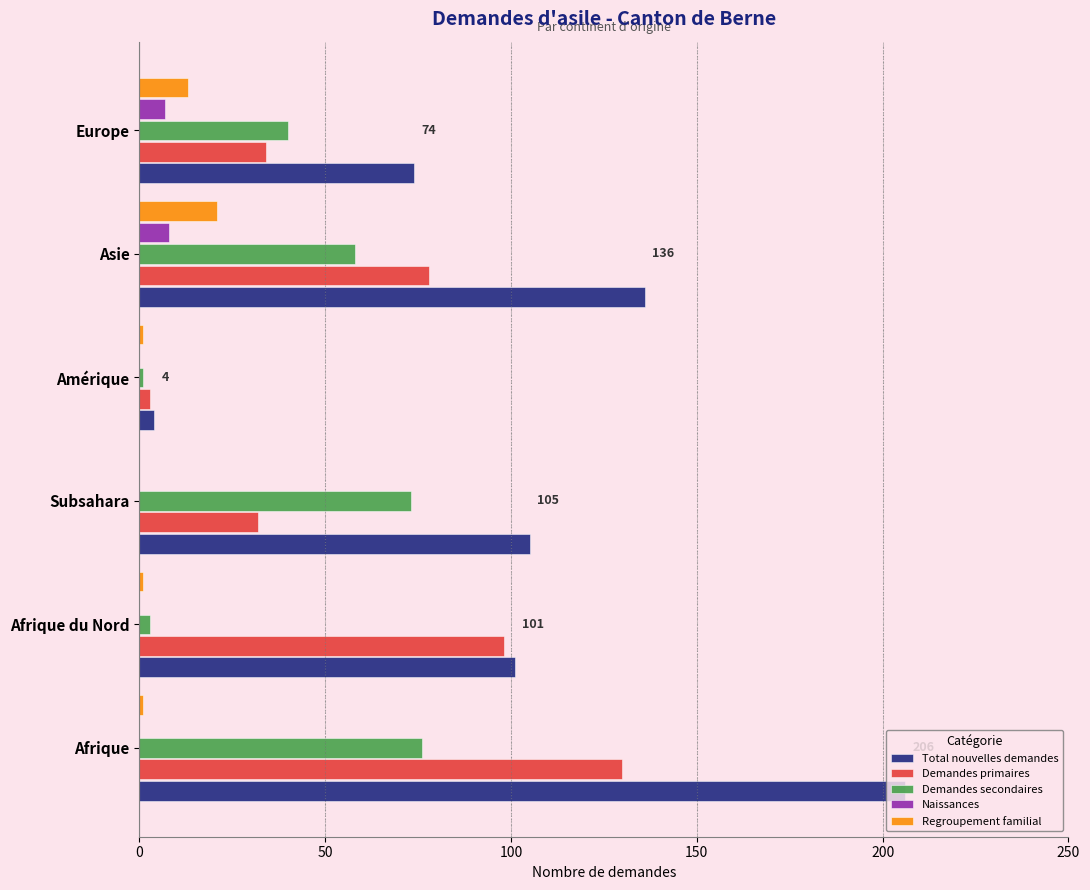

Where is Total nouvelles demandes nearest to the value 105?

Subsahara